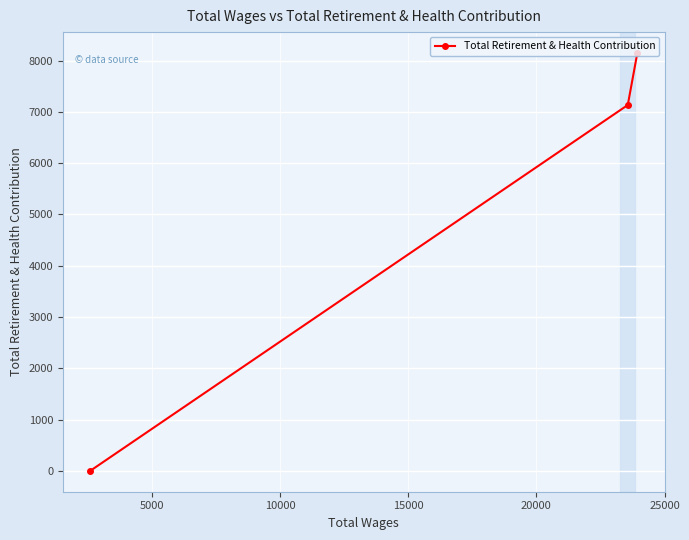

Count the number of data series in this chart.

1